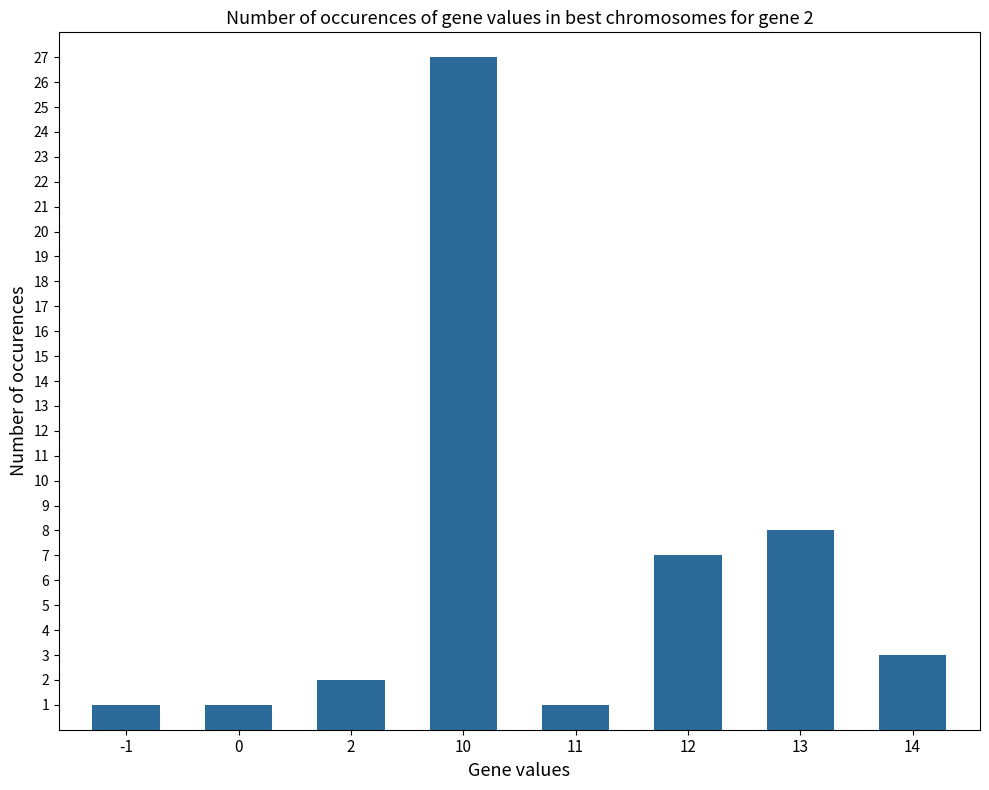

Where does the data first go above 3?

10